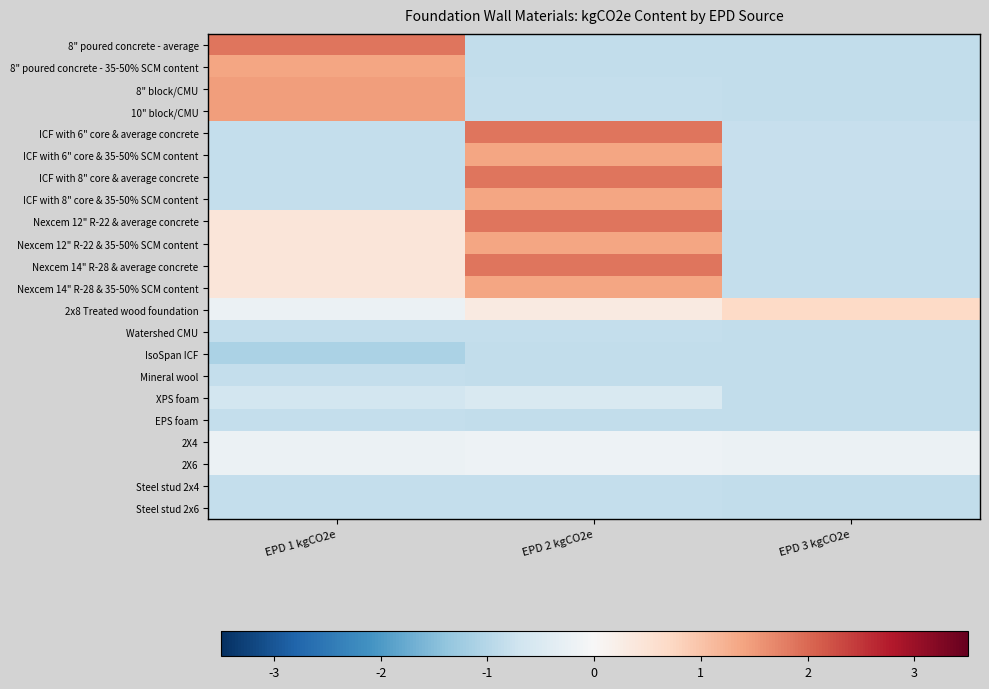

Which series changed the most between EPD 1 kgCO2e and EPD 3 kgCO2e?

8" poured concrete - average